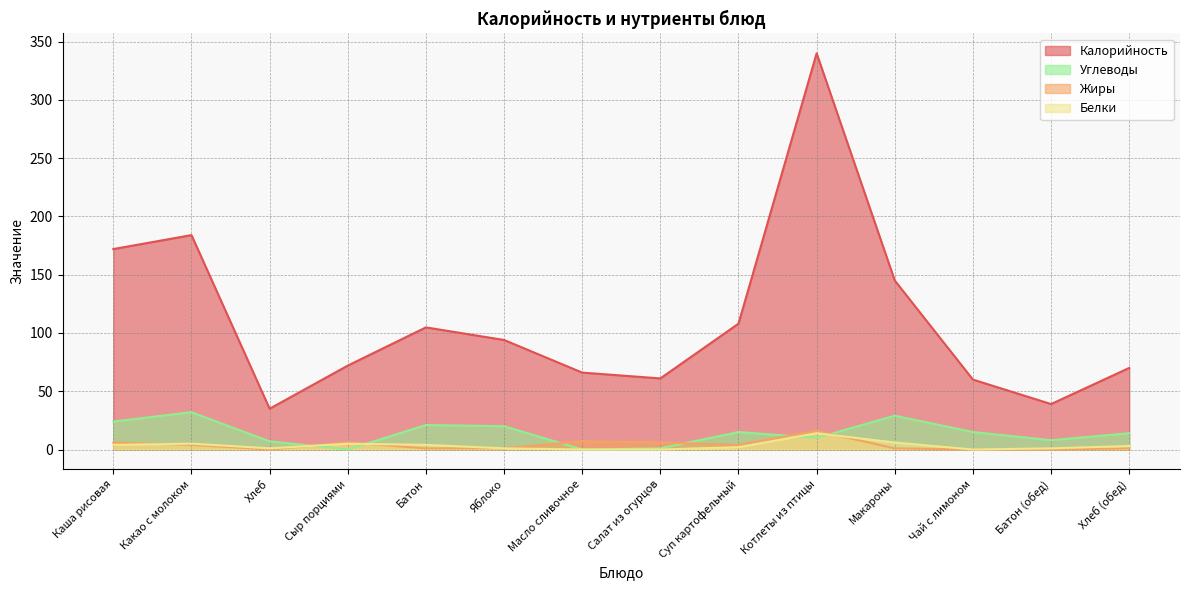

Reading right to left, what are all the values shown in this chart?

Калорийность: 70.0	39.0	60.0	145.0	340.0	108.0	61.0	66.0	94.0	104.8	72.0	35.0	184.0	172.0
Белки: 3.0	1.0	0.0	6.0	14.0	2.0	0.0	0.0	1.0	4.0	5.0	1.0	5.0	4.0
Жиры: 1.0	0.0	0.0	1.0	16.0	4.0	6.0	7.0	1.0	1.0	6.0	0.0	4.0	6.0
Углеводы: 14.0	8.0	15.0	29.0	10.0	15.0	1.0	0.0	20.0	21.0	0.0	7.0	32.0	24.0